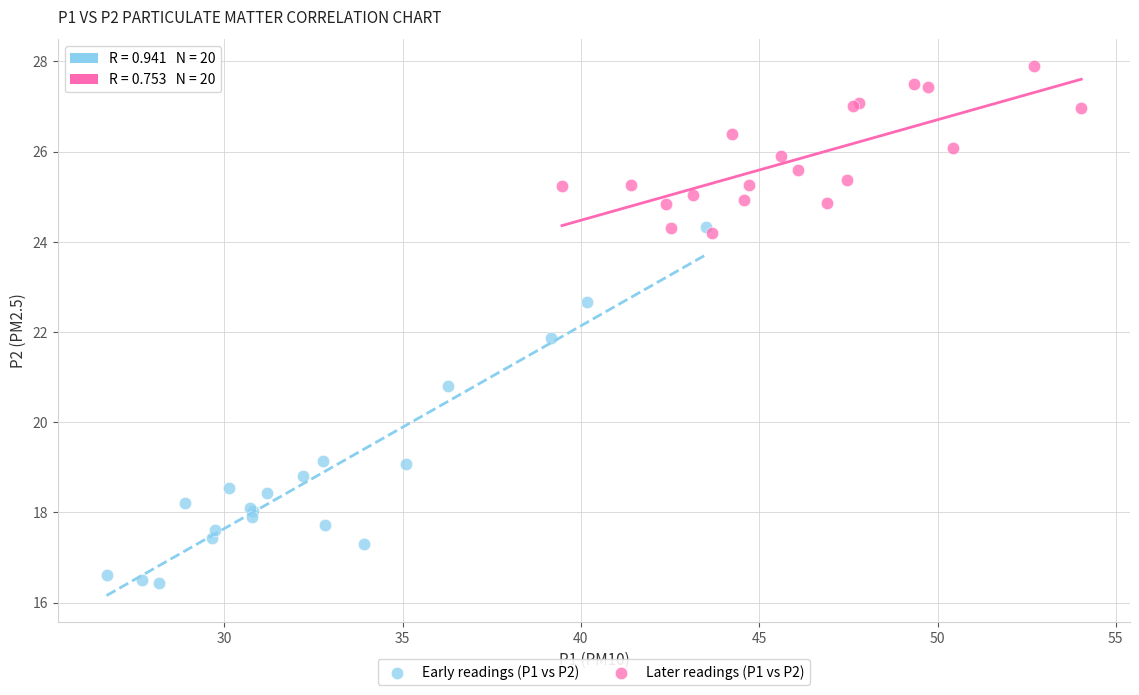

Which series has the largest Y range (max minus min)?

Early readings (P1 vs P2)